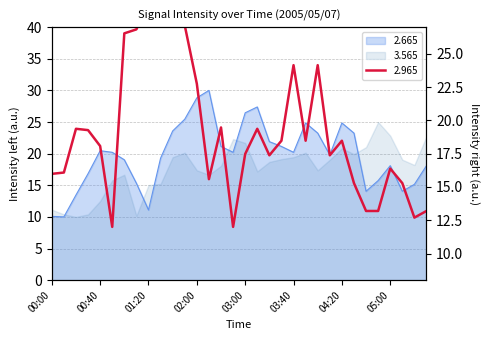

After their last crossing, which series has the higher values:   2.665 or   2.965?

  2.665